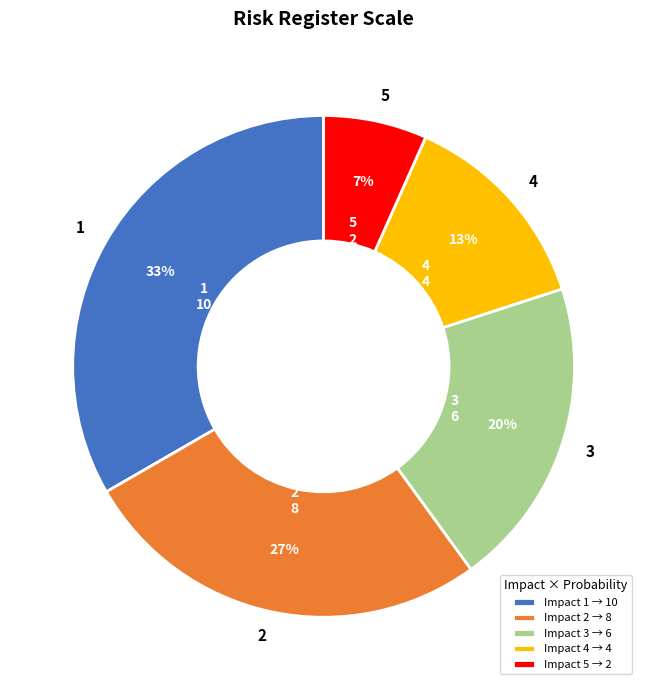

Between 3 and 4, which is larger?

3